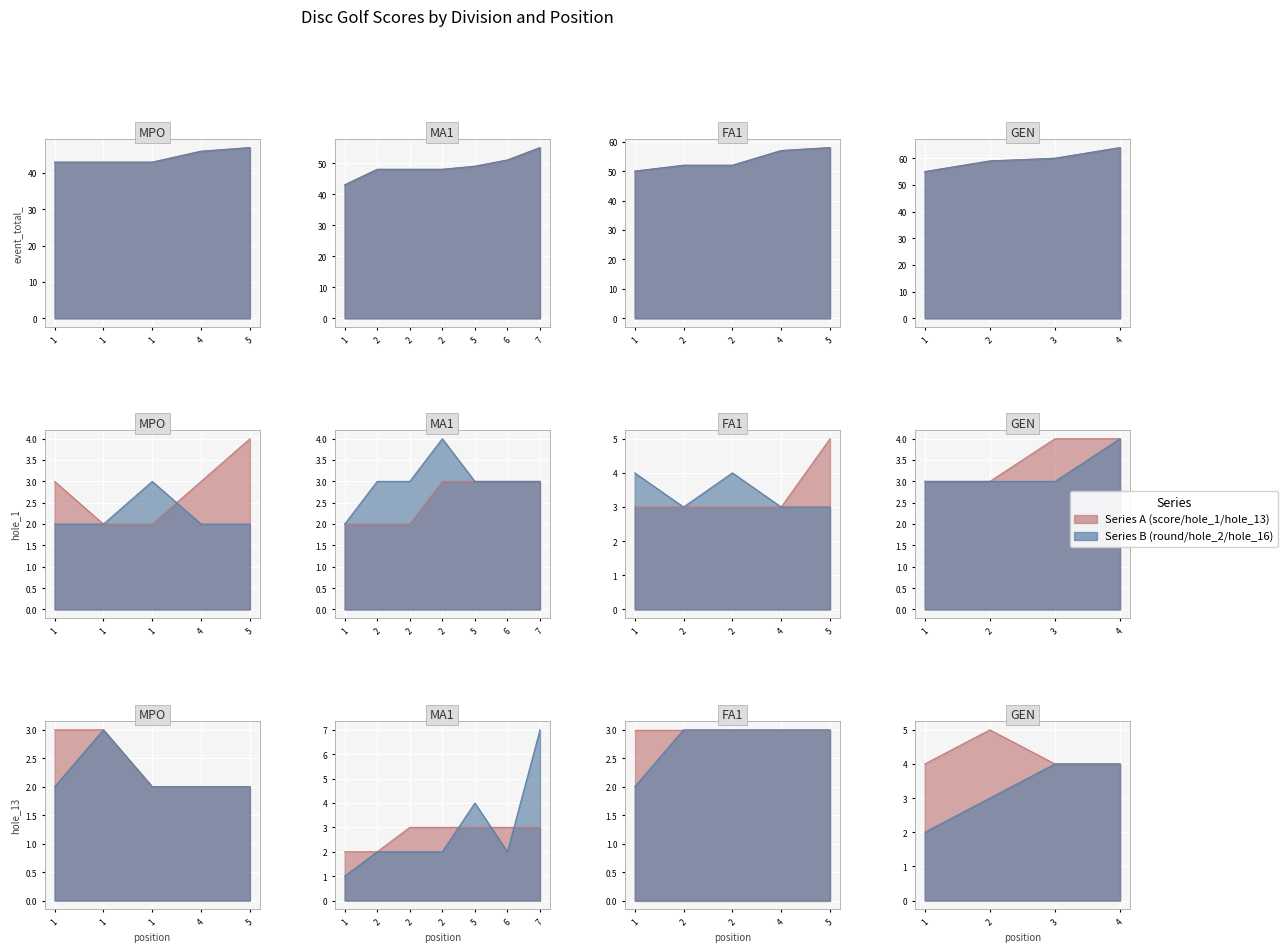

Reading right to left, extract all data points from this chart.

event_total_score: 64	60	59	55	58	57	52	52	50	55	51	49	48	48	48	43	47	46	43	43	43
round_total_score: 64	60	59	55	58	57	52	52	50	55	51	49	48	48	48	43	47	46	43	43	43
hole_1: 4	4	3	3	5	3	3	3	3	3	3	3	3	2	2	2	4	3	2	2	3
hole_2: 4	3	3	3	3	3	4	3	4	3	3	3	4	3	3	2	2	2	3	2	2
hole_13: 4	4	5	4	3	3	3	3	3	3	3	3	3	3	2	2	2	2	2	3	3
hole_16: 4	4	3	2	3	3	3	3	2	7	2	4	2	2	2	1	2	2	2	3	2